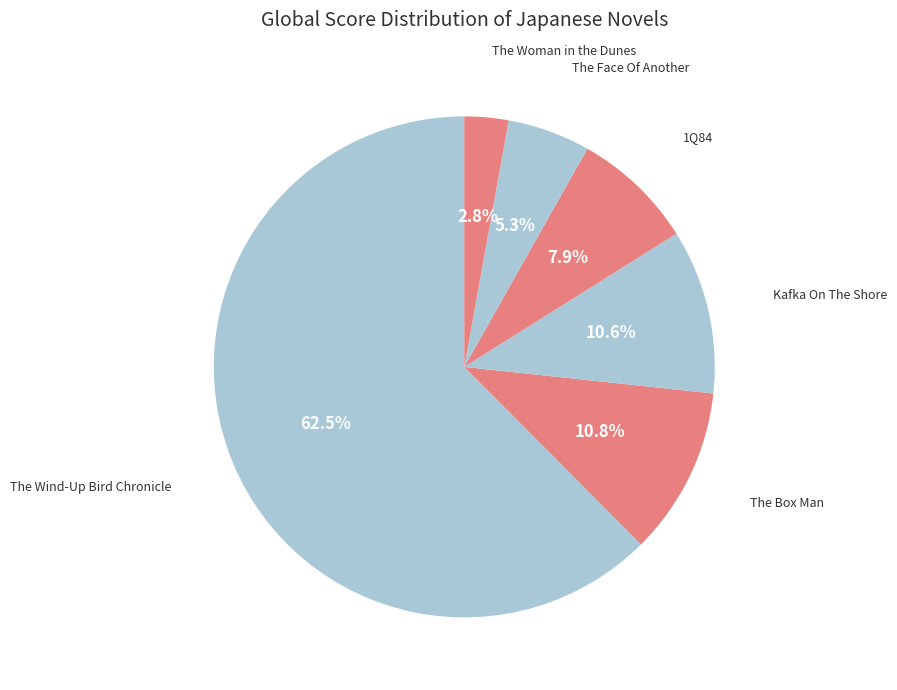

What is the ratio of the value at The Woman in the Dunes to the value at The Face Of Another?

0.5